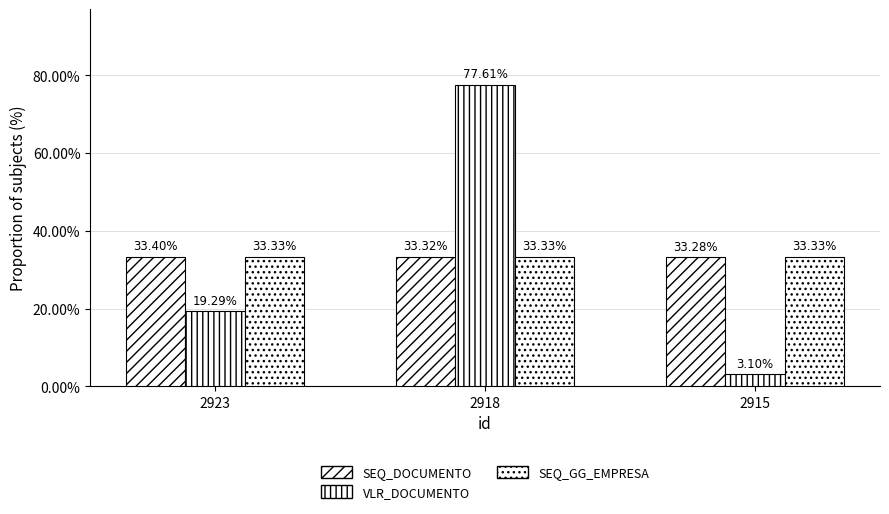

Which series has the largest total across all categories?

VLR_DOCUMENTO